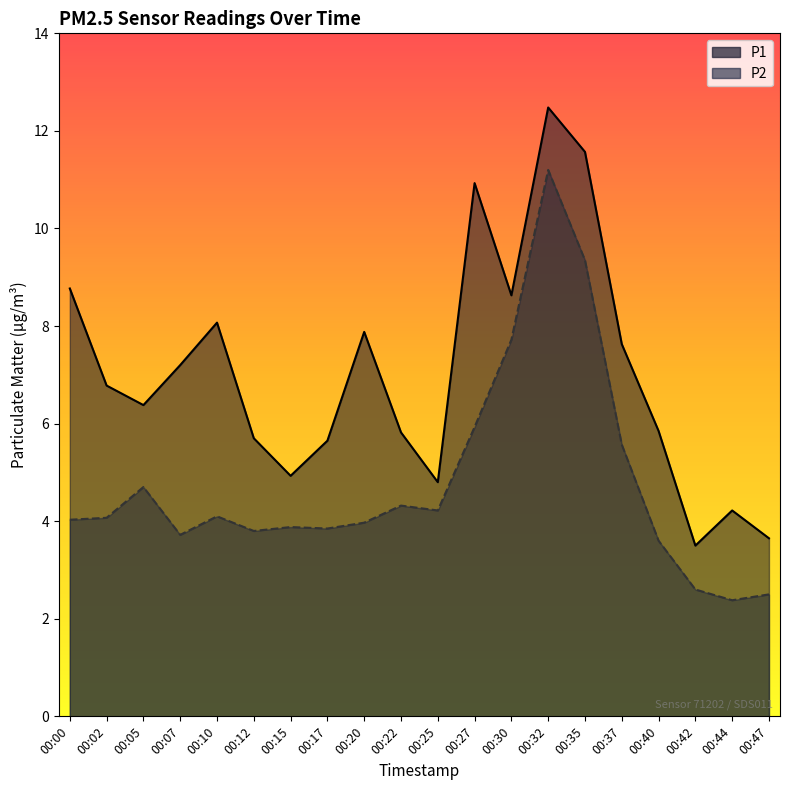

True or false: P1 and P2 intersect in this chart.

False